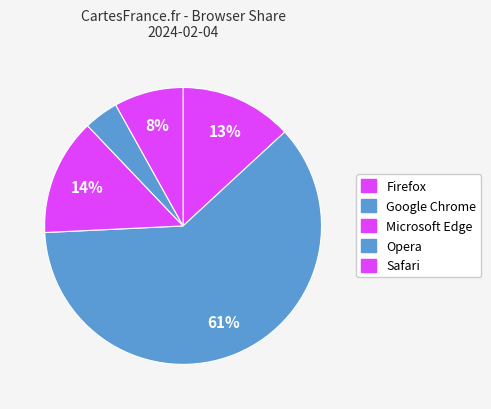

The Firefox slice represents 13% of the pie. True or false?

True